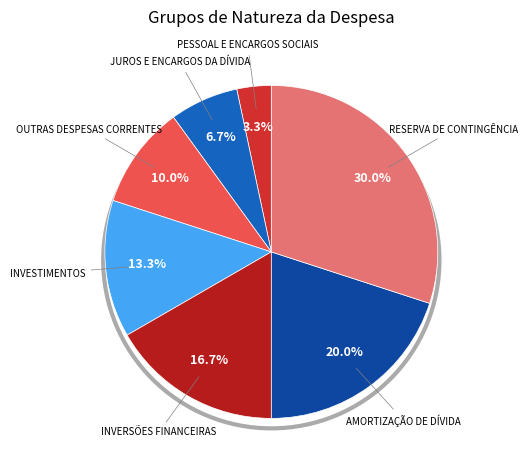

How many slices are in this pie chart?

7